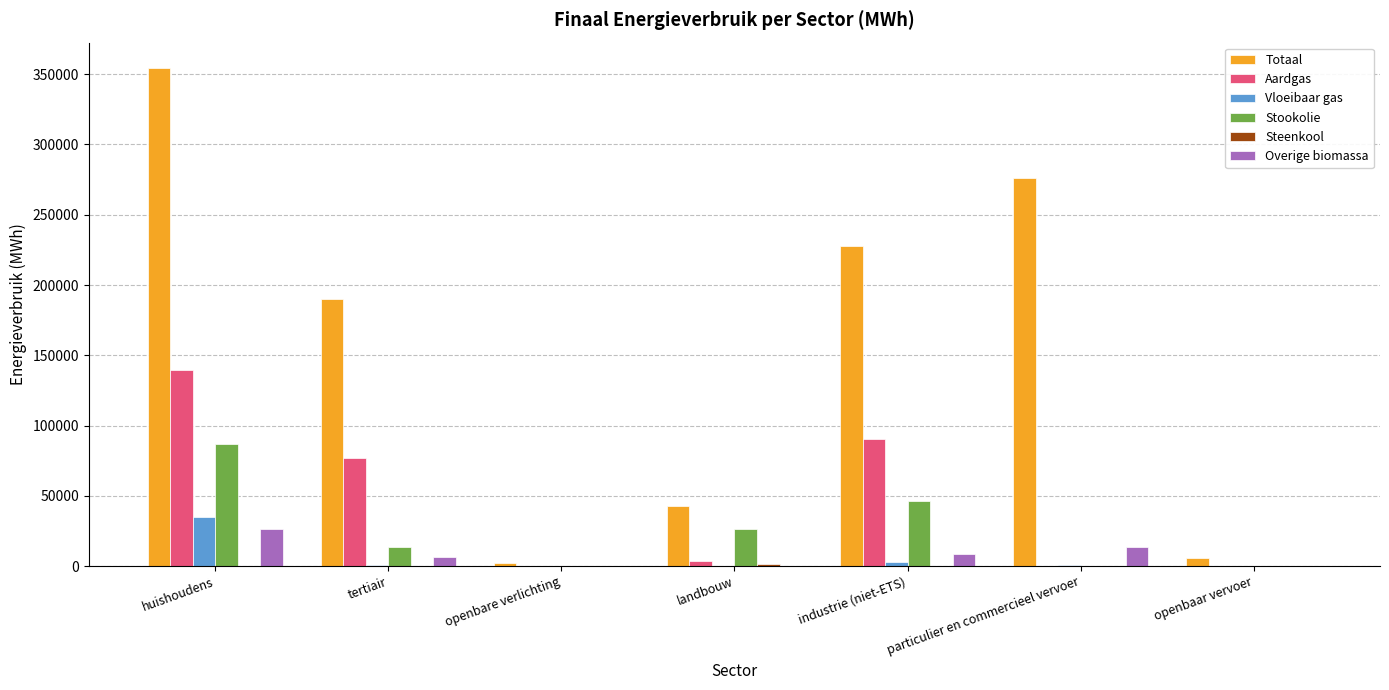

Which series has the largest total across all categories?

Totaal